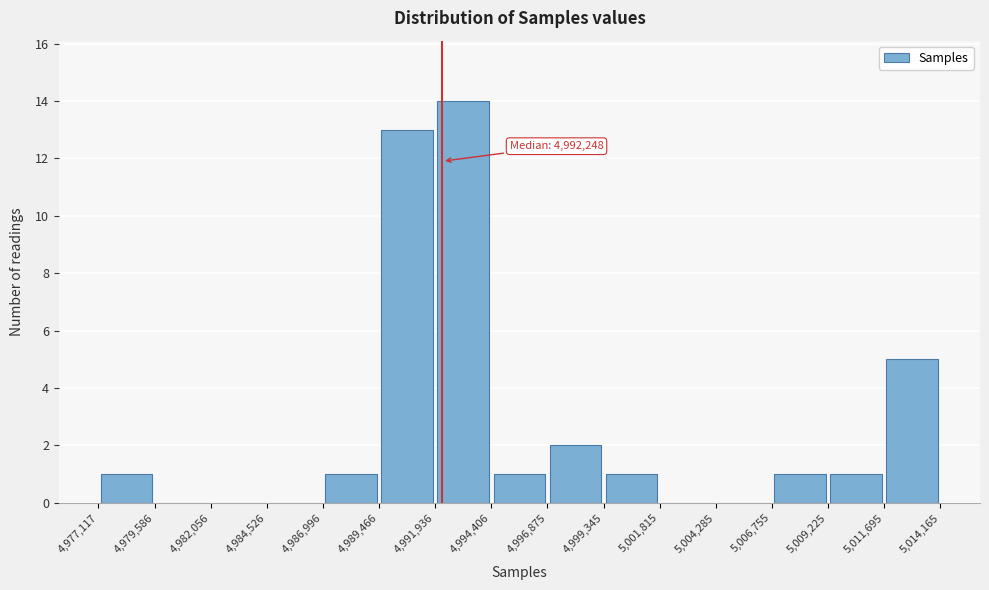

Which range on the x-axis has the tallest bar?

4,991,936 to 4,994,406